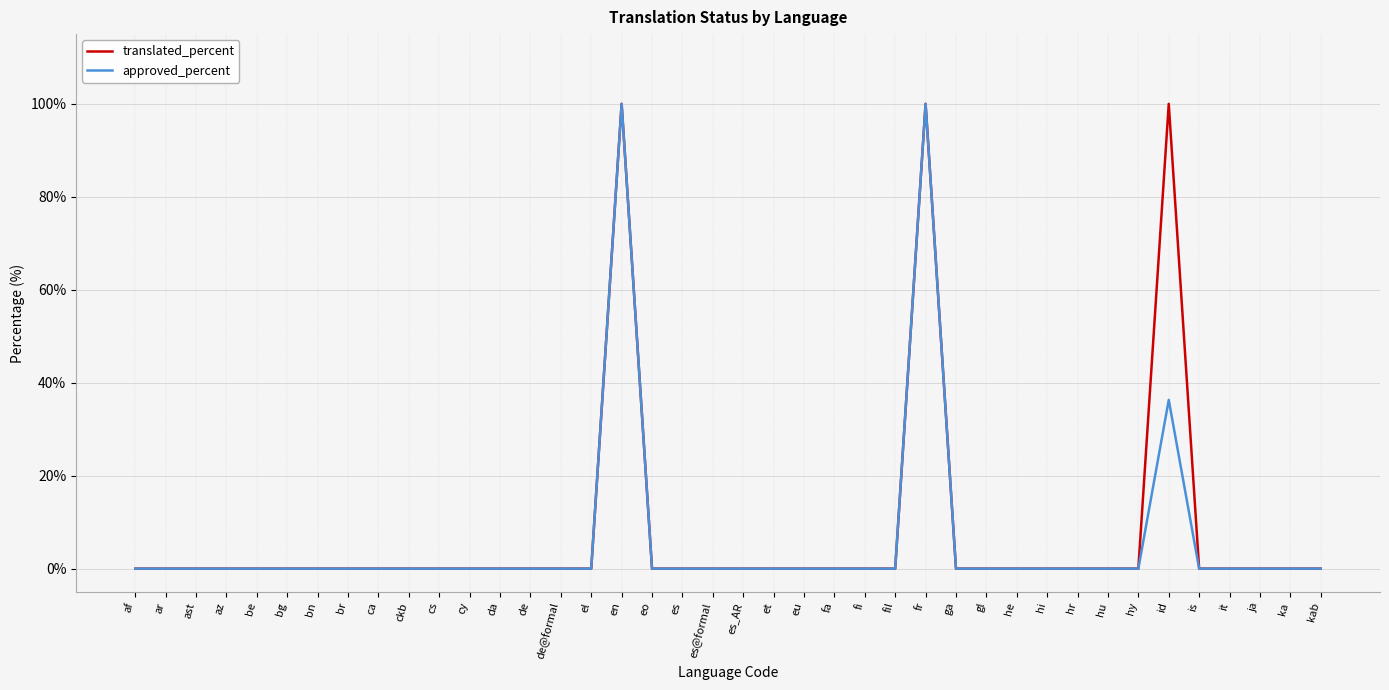

What is the maximum value shown in the chart?

100.0